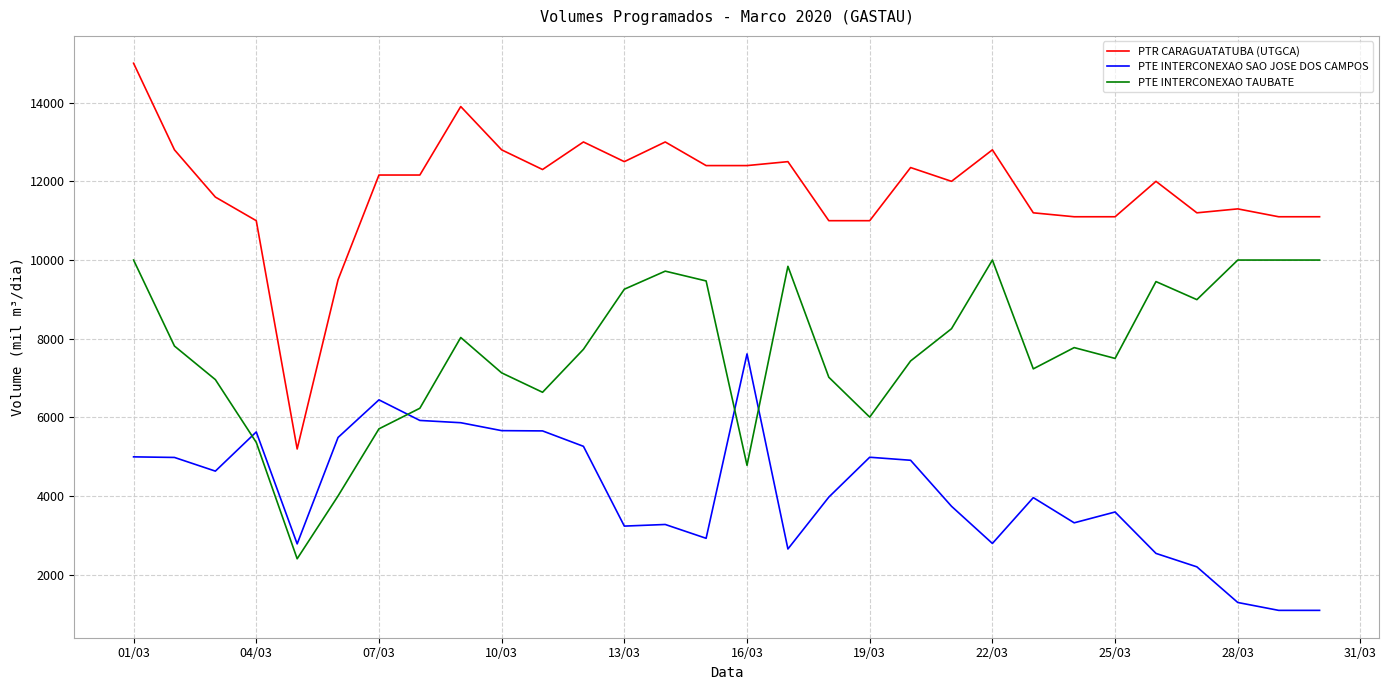

What is the smallest value displayed?

1100.0